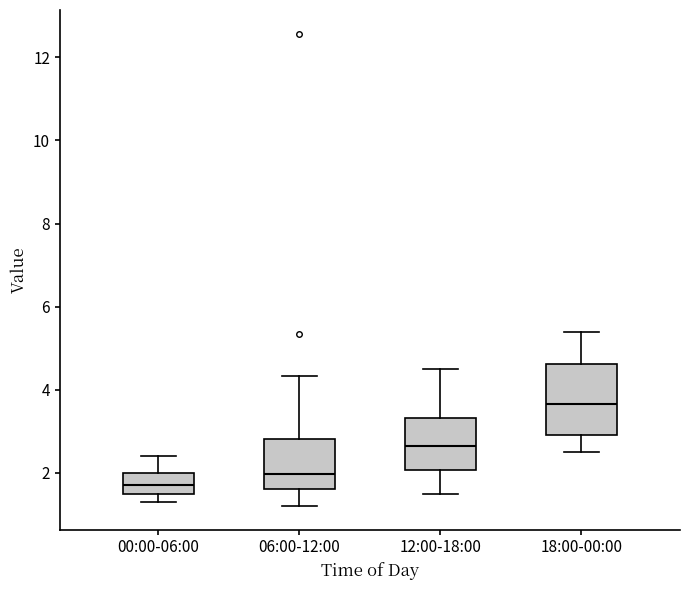

Comparing the boxes themselves (not the whiskers), which one is the tallest?

18:00-00:00